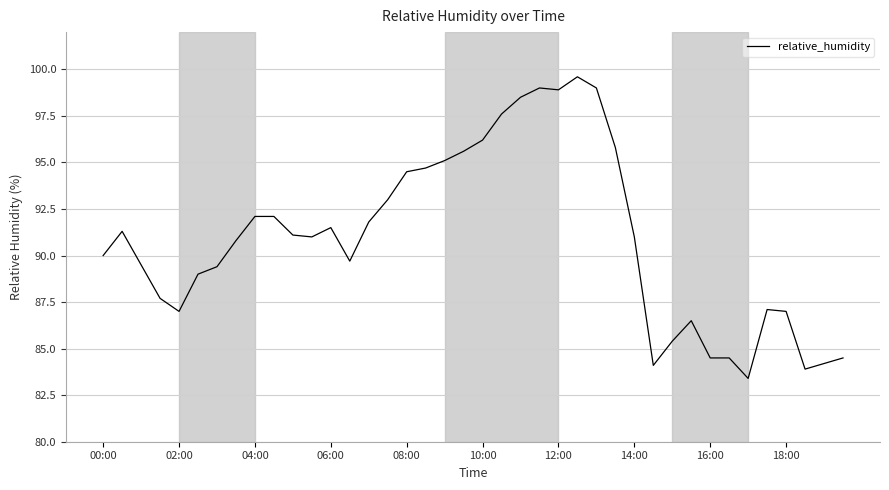

What is the smallest value displayed?

83.4